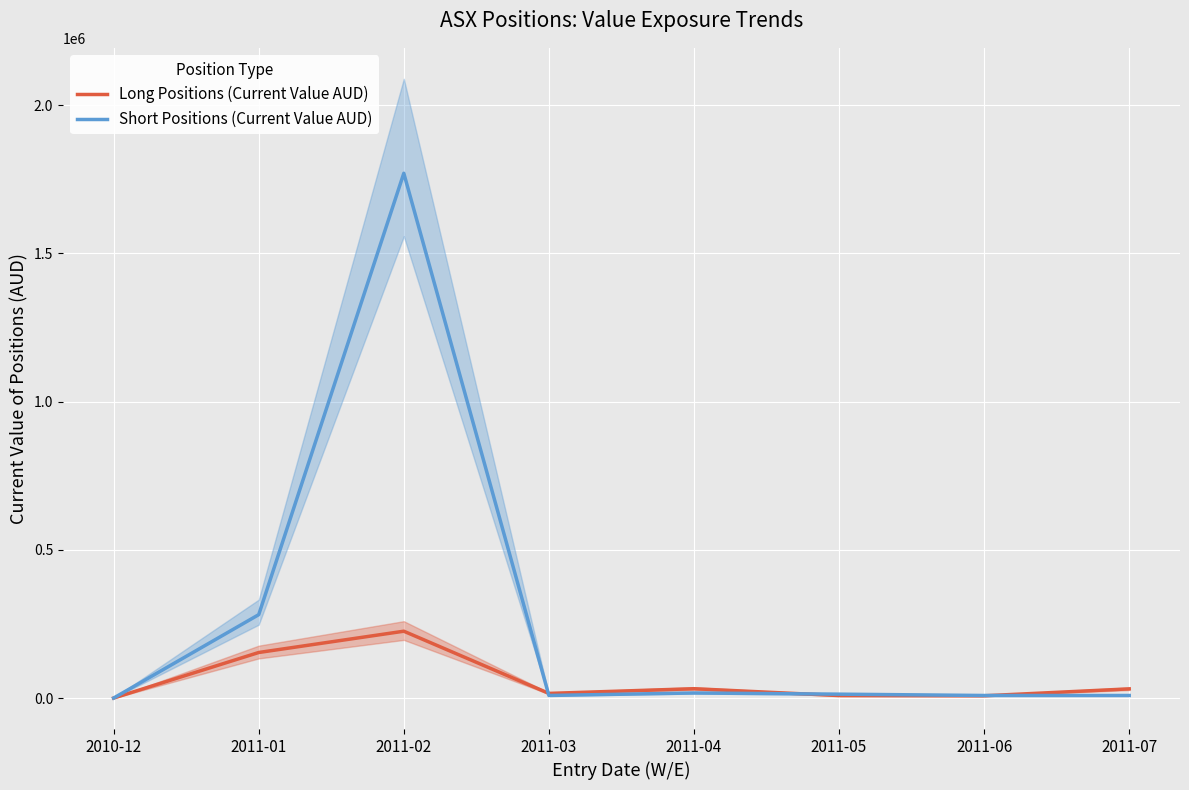

Where is the first local minimum for Long Positions (Current Value AUD)?

2011-03